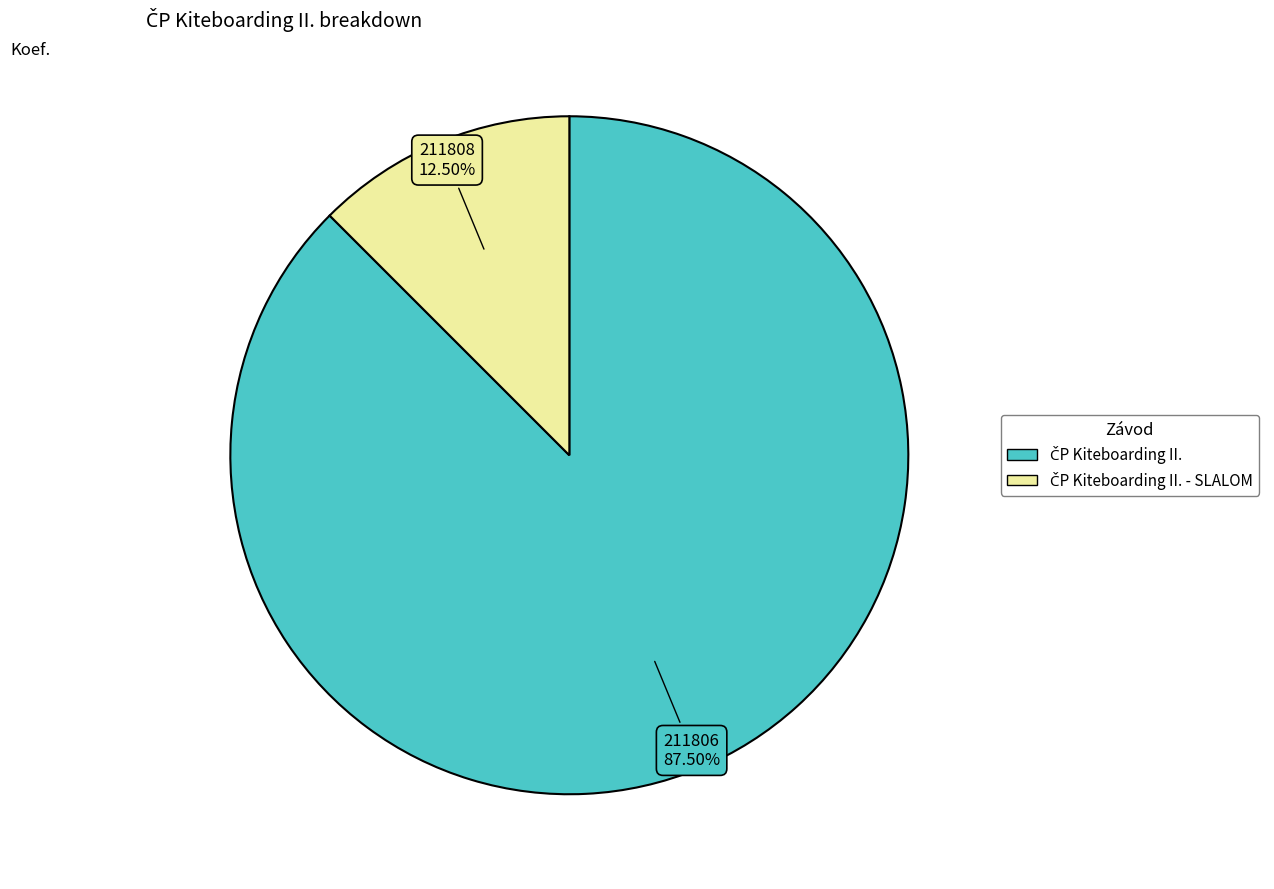

Does any single category account for the majority?

Yes